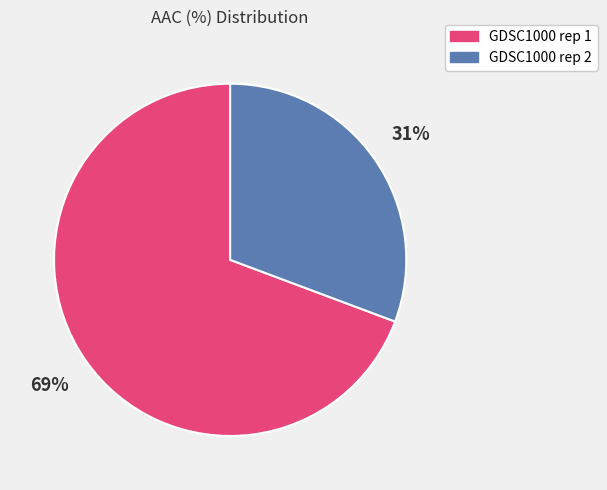

Which slice is the smallest?

GDSC1000 rep 2